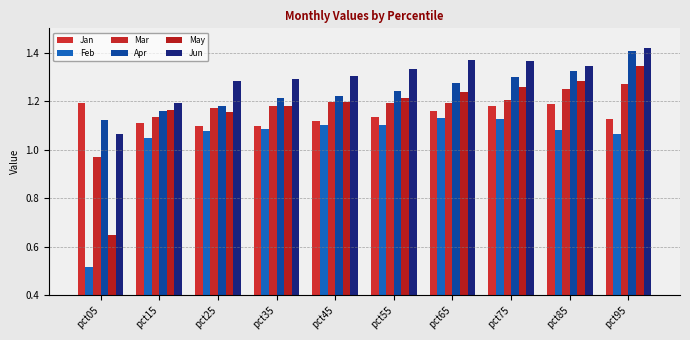

What value does the Jun series have at pct05?

1.1